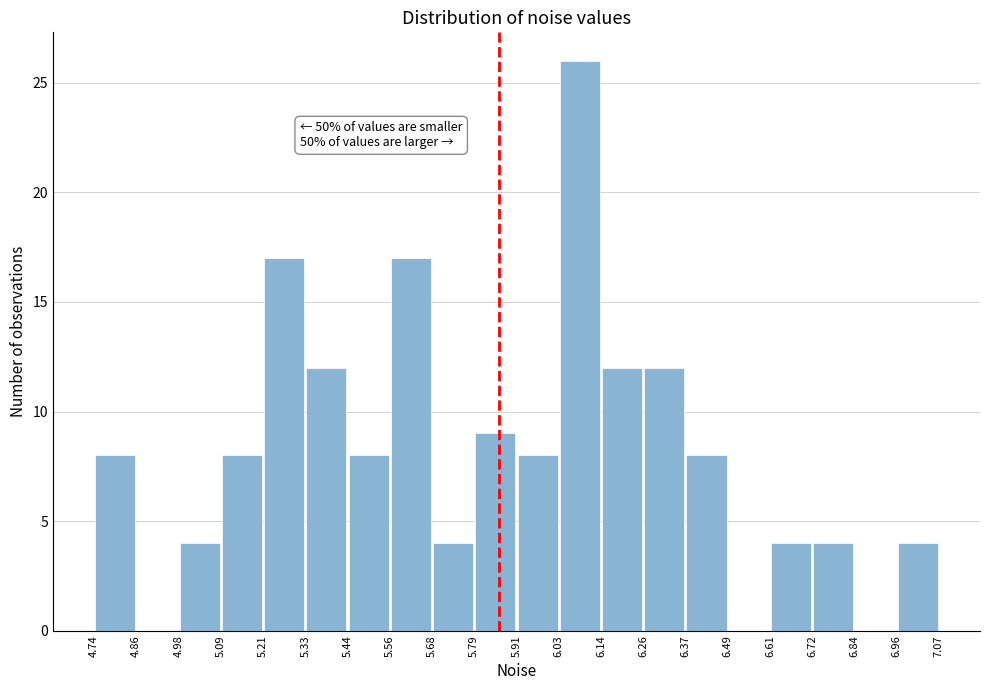

Over which range of the x-axis is the bar tallest?

6.03 to 6.14